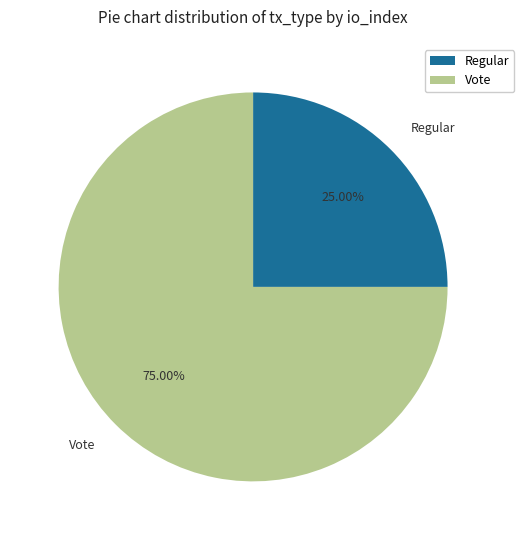

Between Regular and Vote, which is larger?

Vote